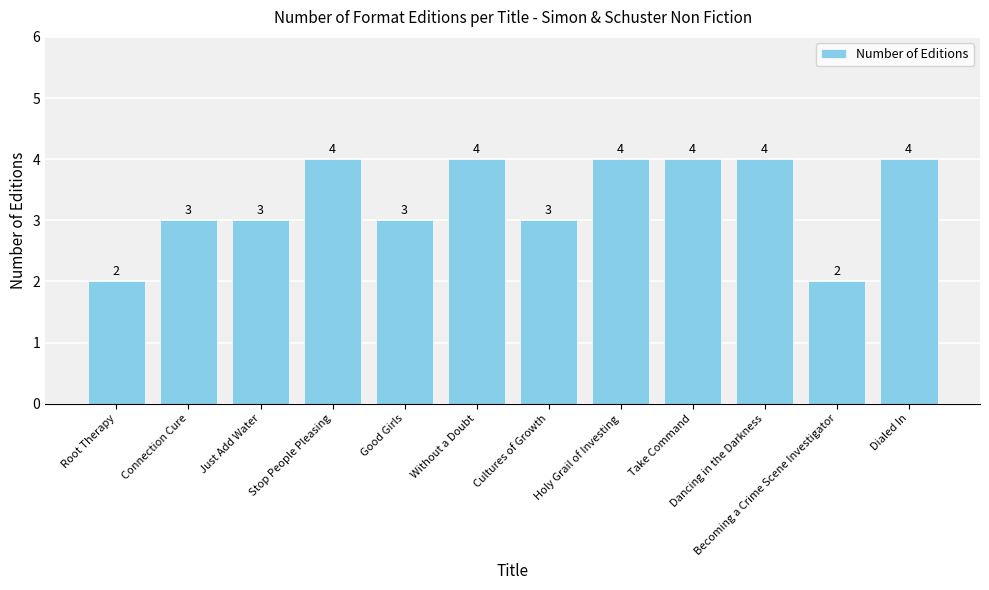

Reading right to left, extract all data points from this chart.

Dialed In=4	Becoming a Crime Scene Investigator=2	Dancing in the Darkness=4	Take Command=4	Holy Grail of Investing=4	Cultures of Growth=3	Without a Doubt=4	Good Girls=3	Stop People Pleasing=4	Just Add Water=3	Connection Cure=3	Root Therapy=2